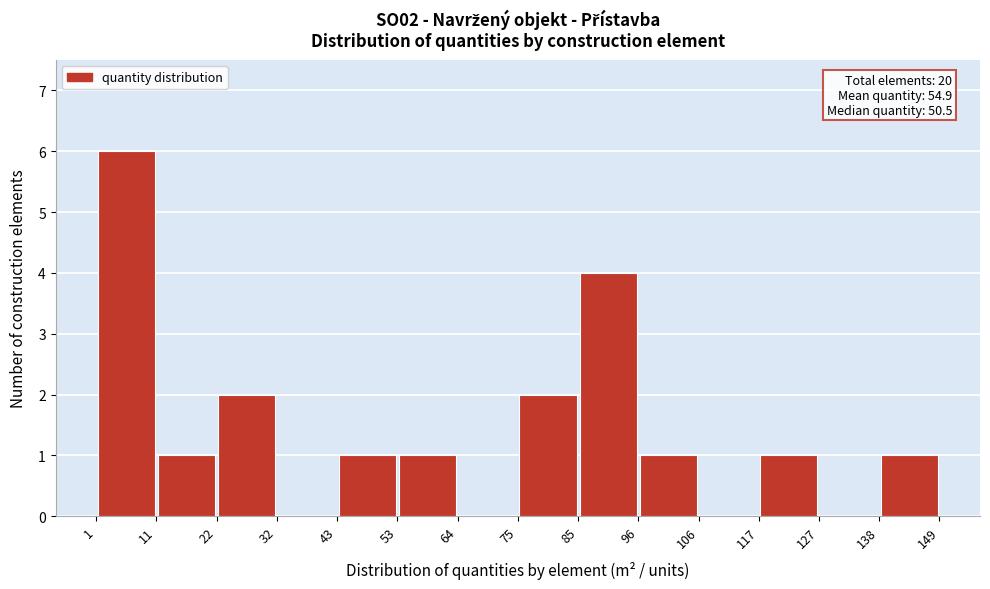

Which range on the x-axis has the tallest bar?

1 to 11